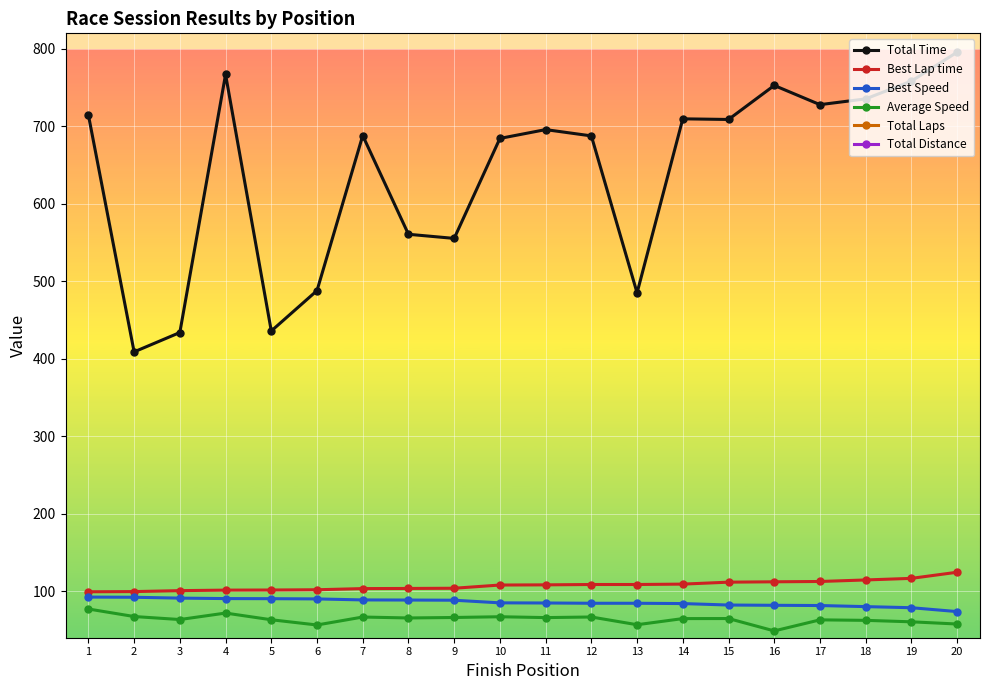

True or false: Best Speed and Average Speed cross at least once.

False